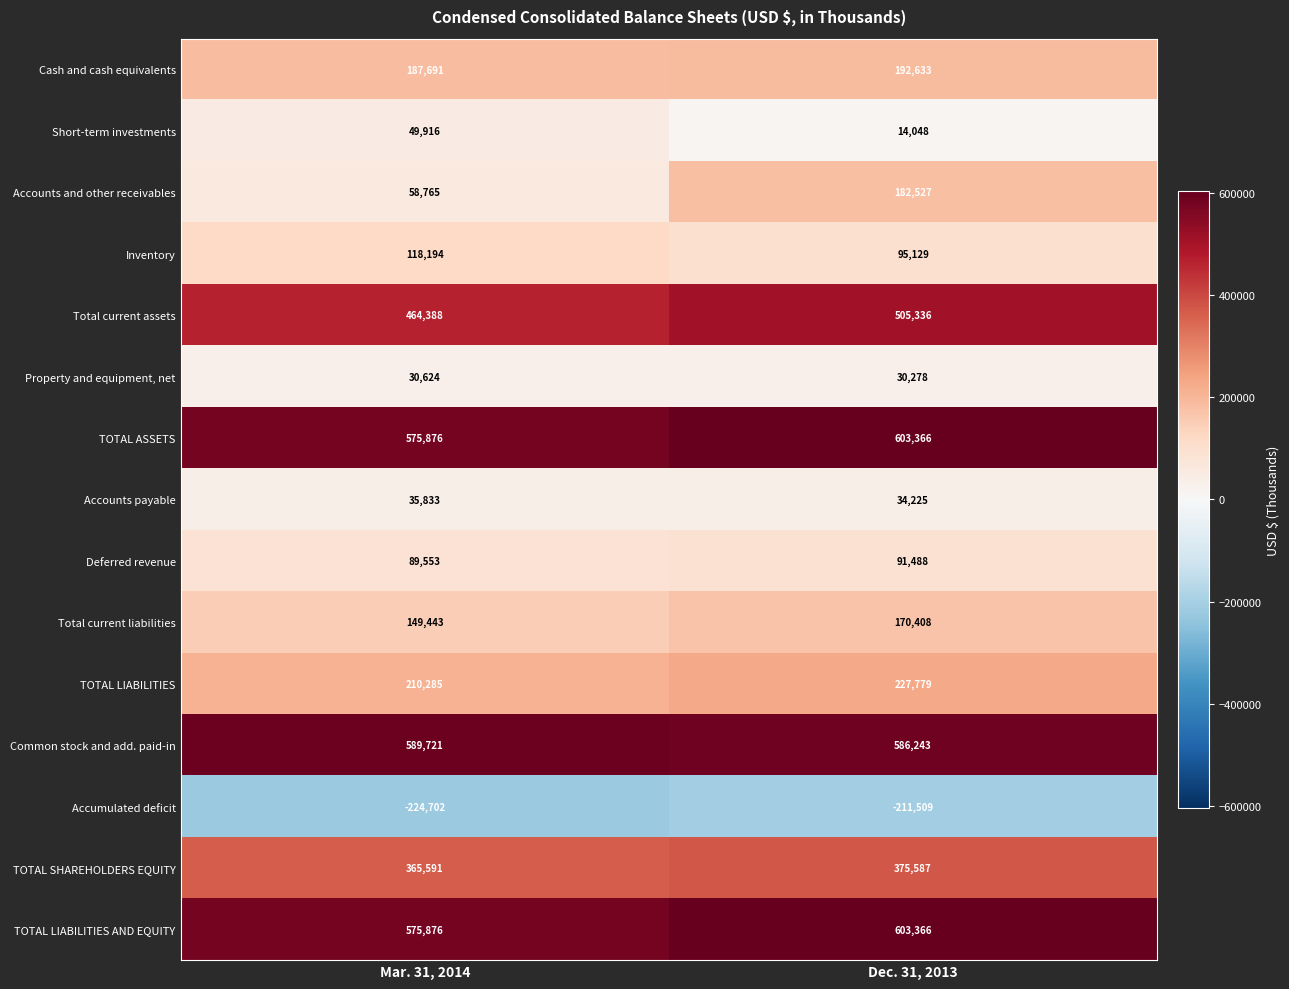

Rank the categories by TOTAL LIABILITIES AND EQUITY value from lowest to highest.

Mar. 31, 2014, Dec. 31, 2013